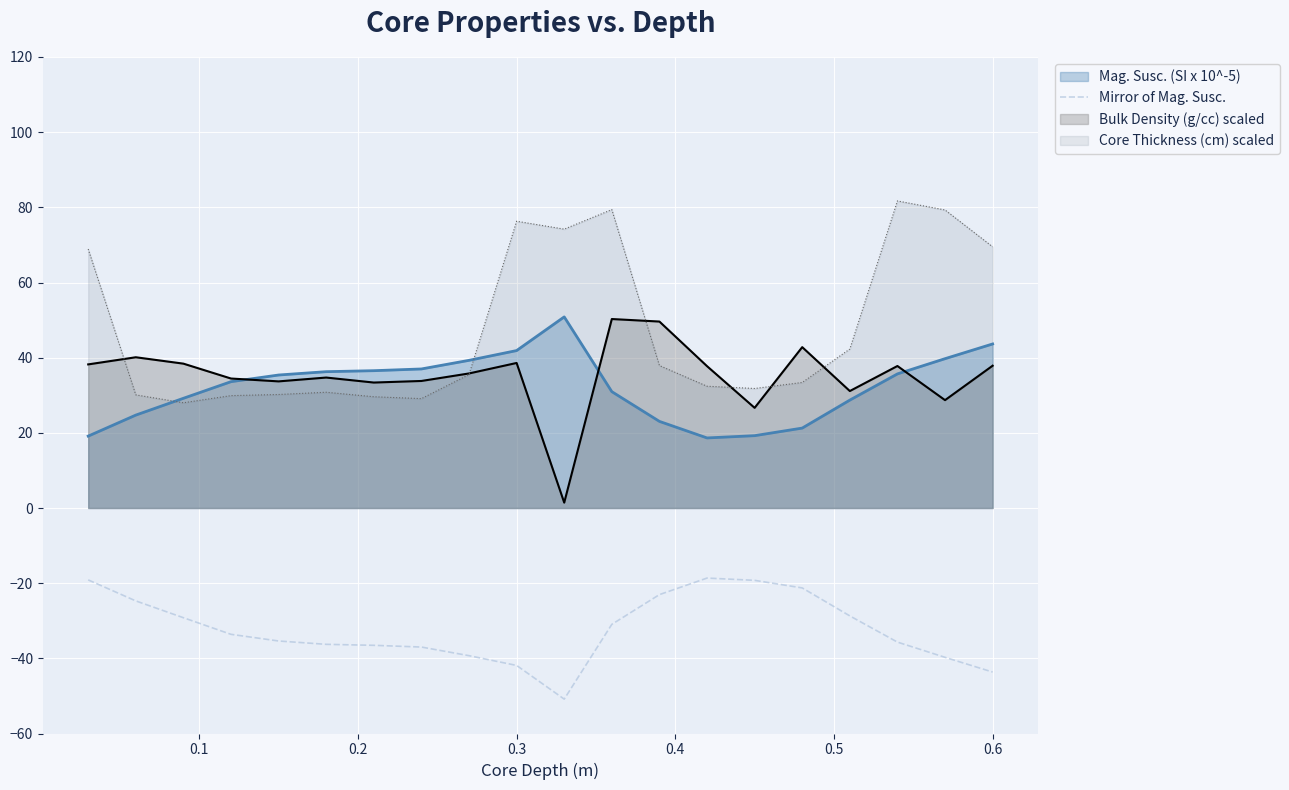

What is the average value?

-32.2